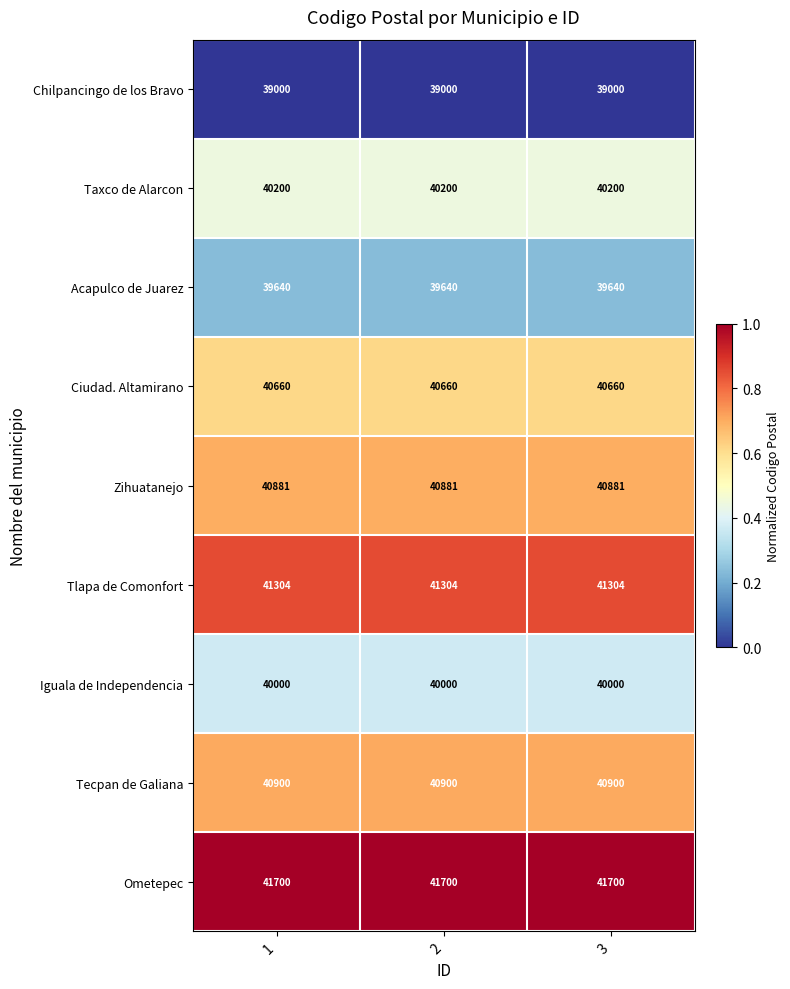

Is it true that Ometepec equals 41700 at 1?

True